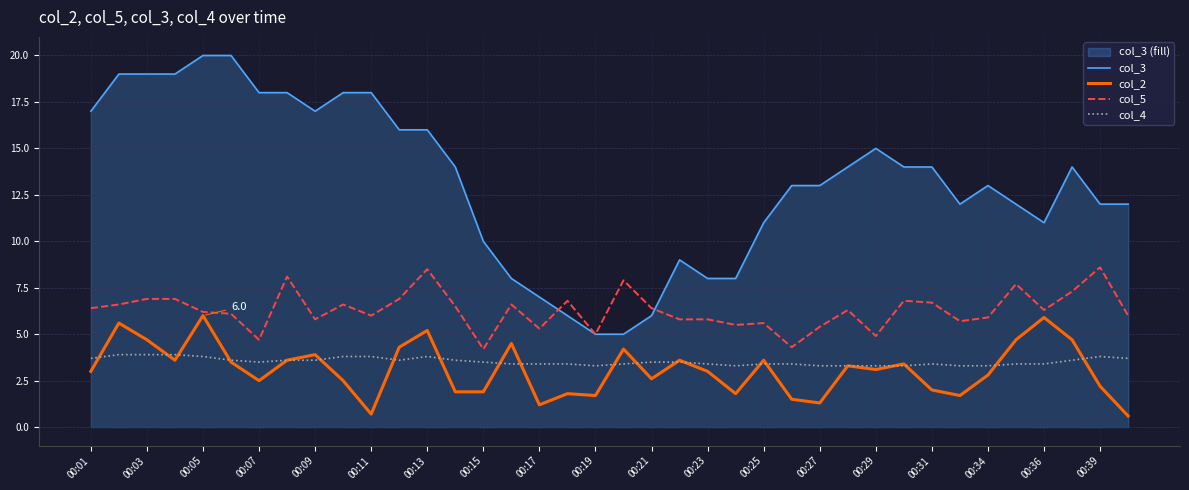

What value does the col_3 series have at 00:05?

20.0